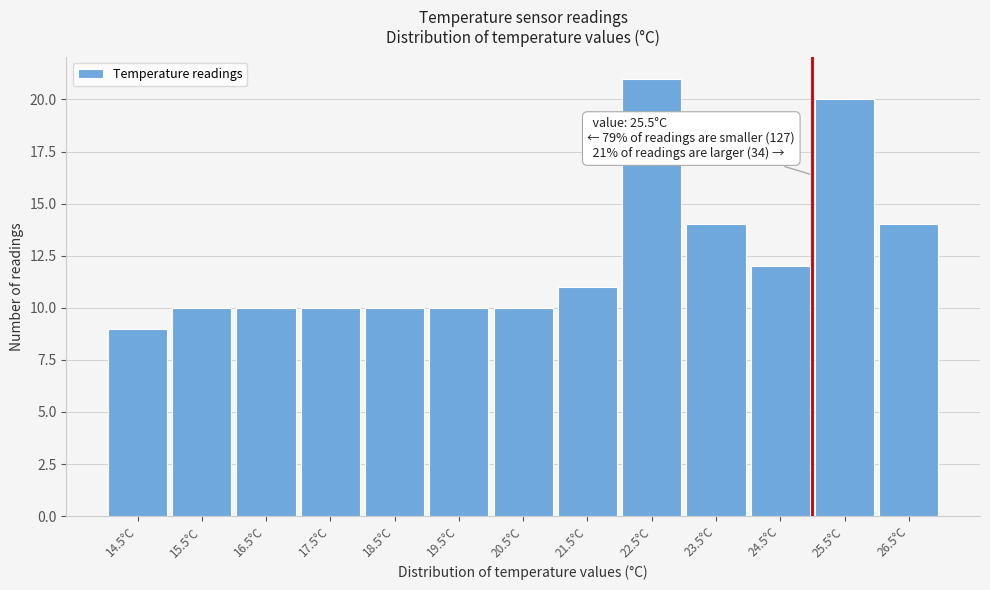

Reading left to right, list all the values displayed in this chart.

9	10	10	10	10	10	10	11	21	14	12	20	14